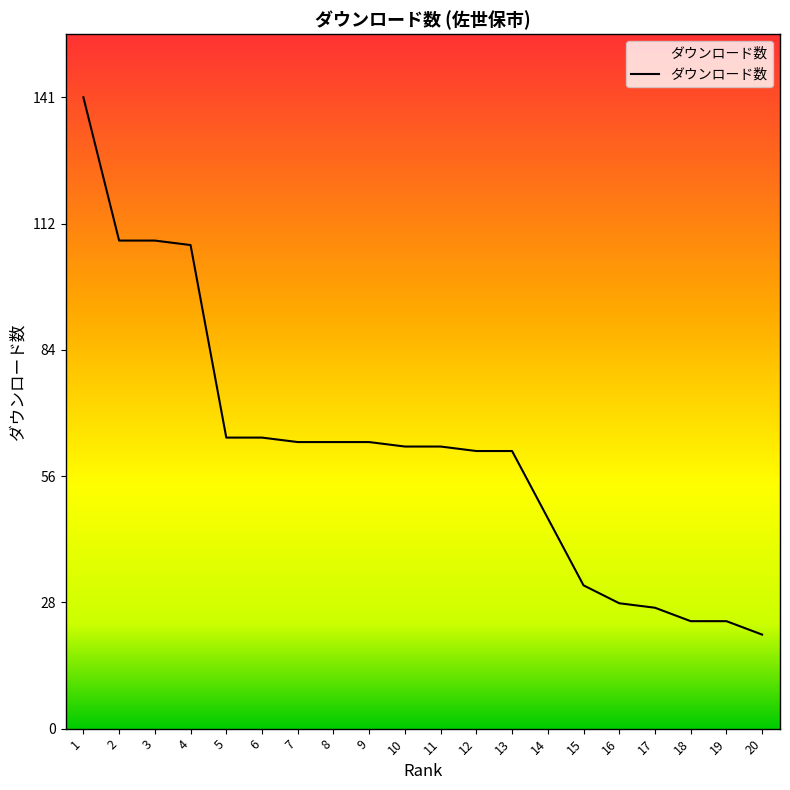

Approximately how many times larger is the value at 20 compared to 2?

0.2